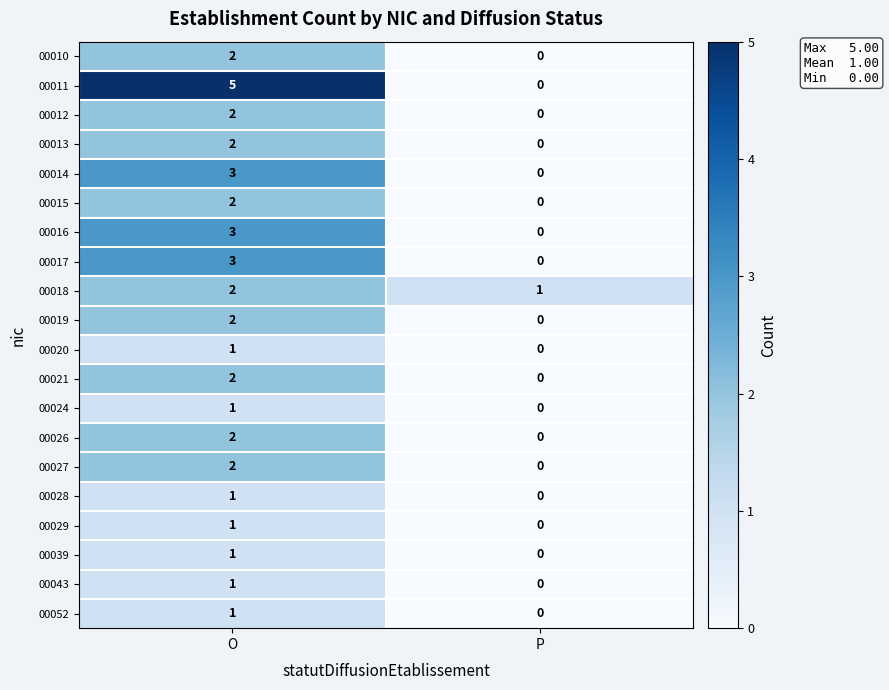

What is the greatest value displayed?

5